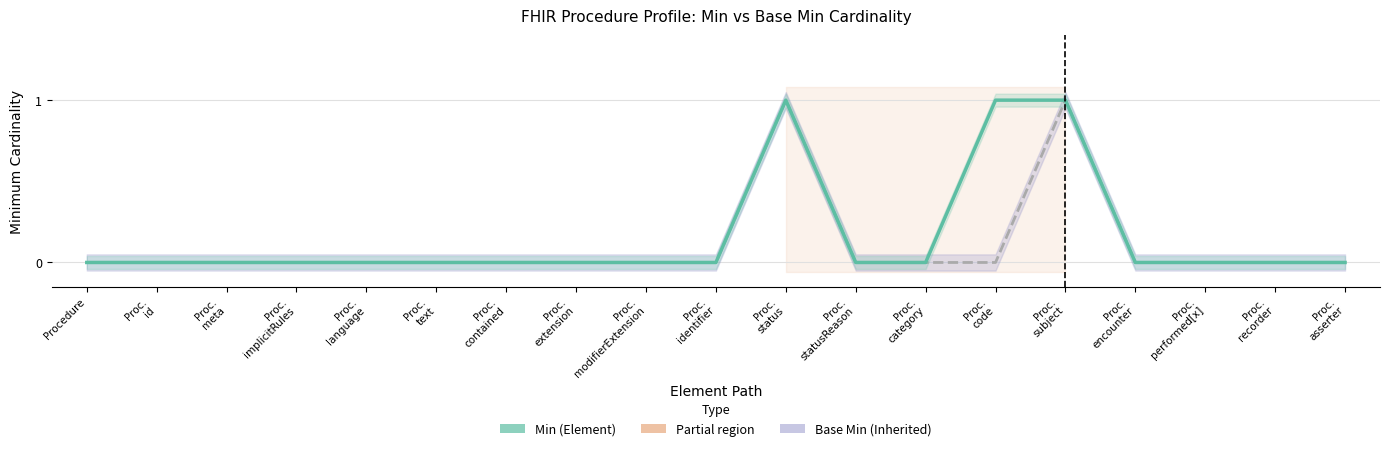

At which category does Base Min reach its first local peak?

Proc.
status